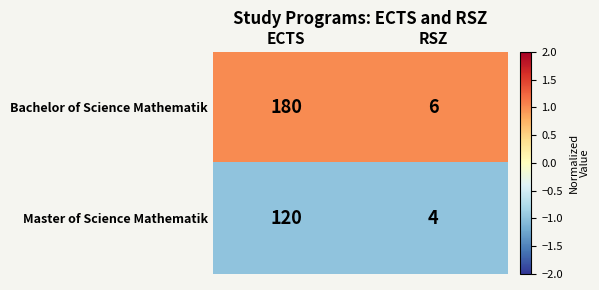

What is the greatest value displayed?

180